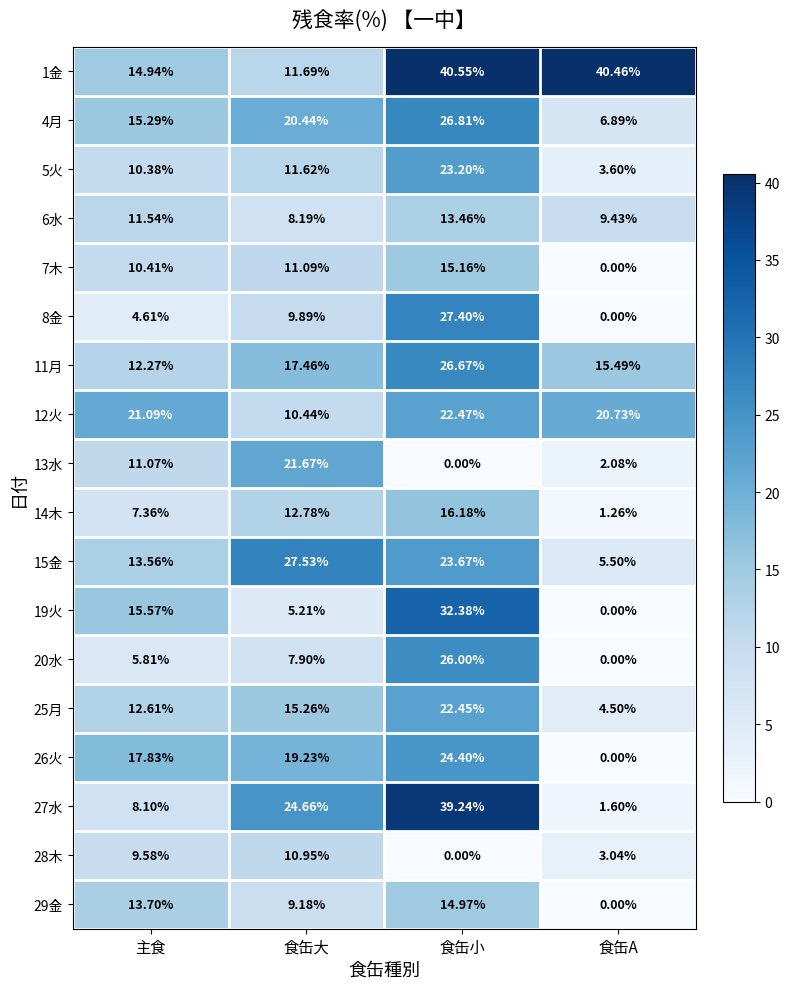

Is the value of 11月 at 食缶A greater than the value of 5火 at 食缶大?

Yes